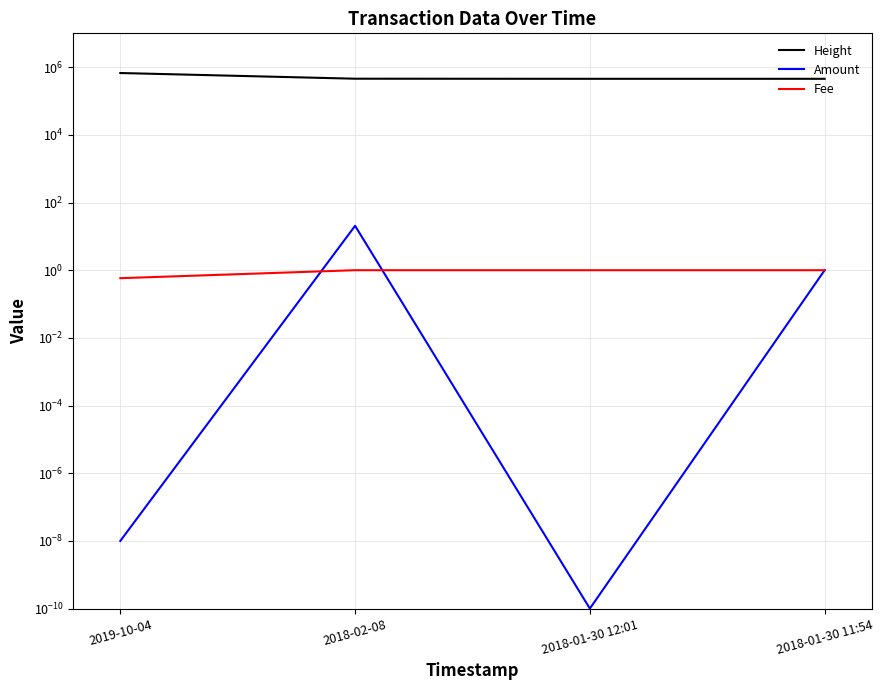

Between 2018-02-08 and 2018-01-30 12:01, which series saw the biggest shift?

Height